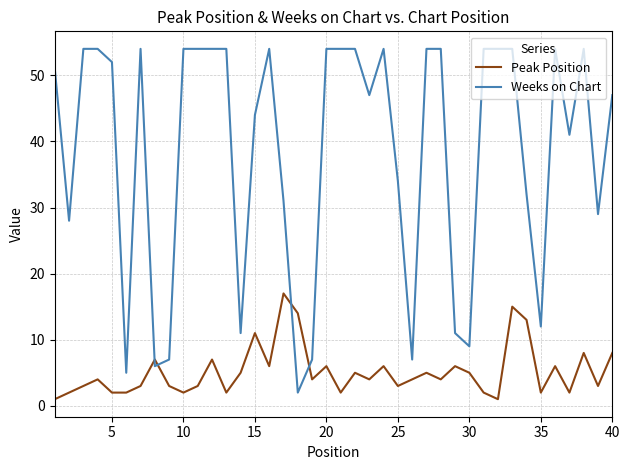

List the series in order of their peak value, lowest first.

Peak Position, Weeks on Chart